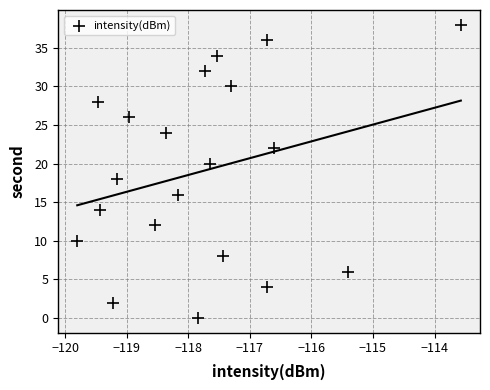

What is the range of Y values (max minus min)?

38